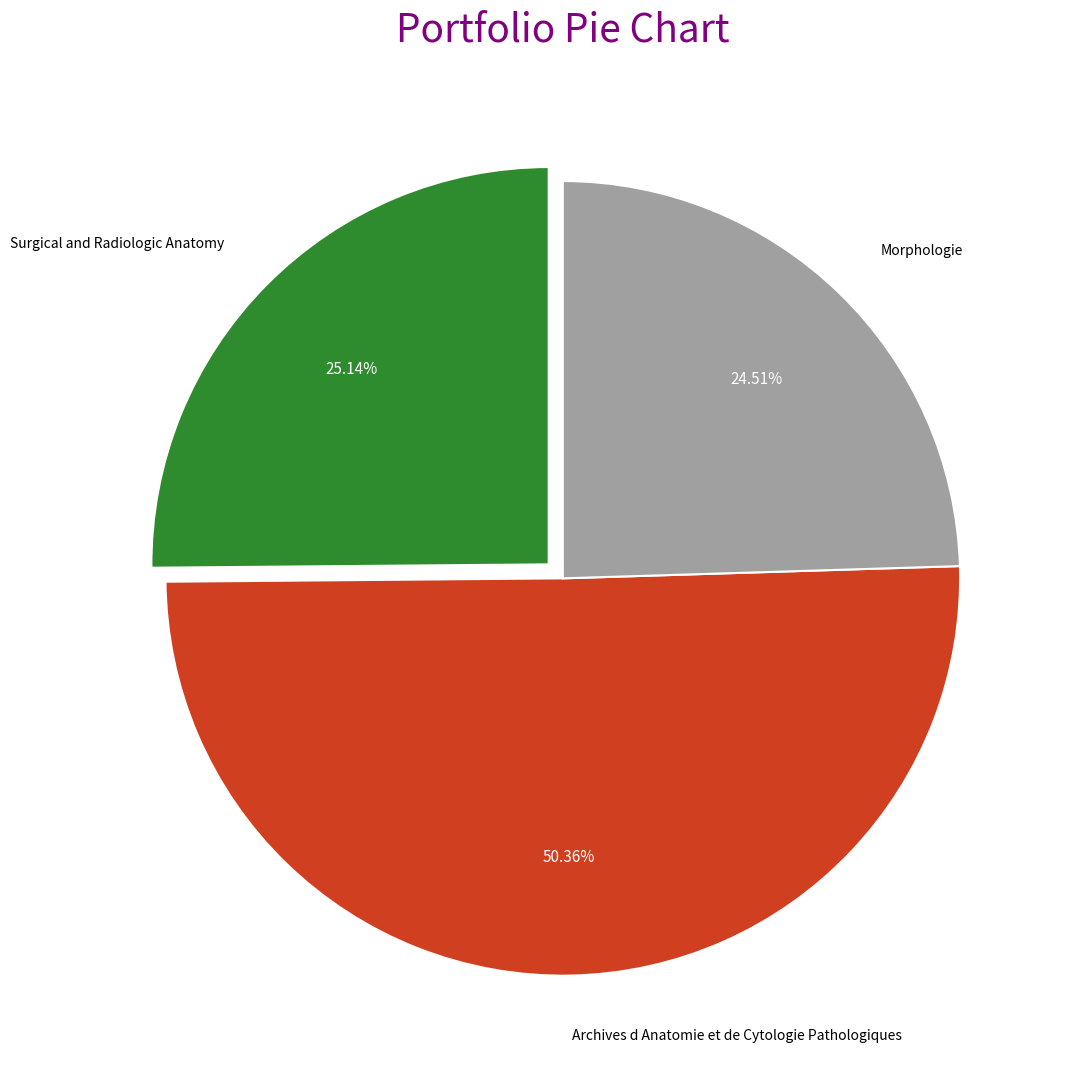

Approximately how many times larger is the value at Surgical and Radiologic Anatomy compared to Archives d Anatomie et de Cytologie Pathologiques?

0.5